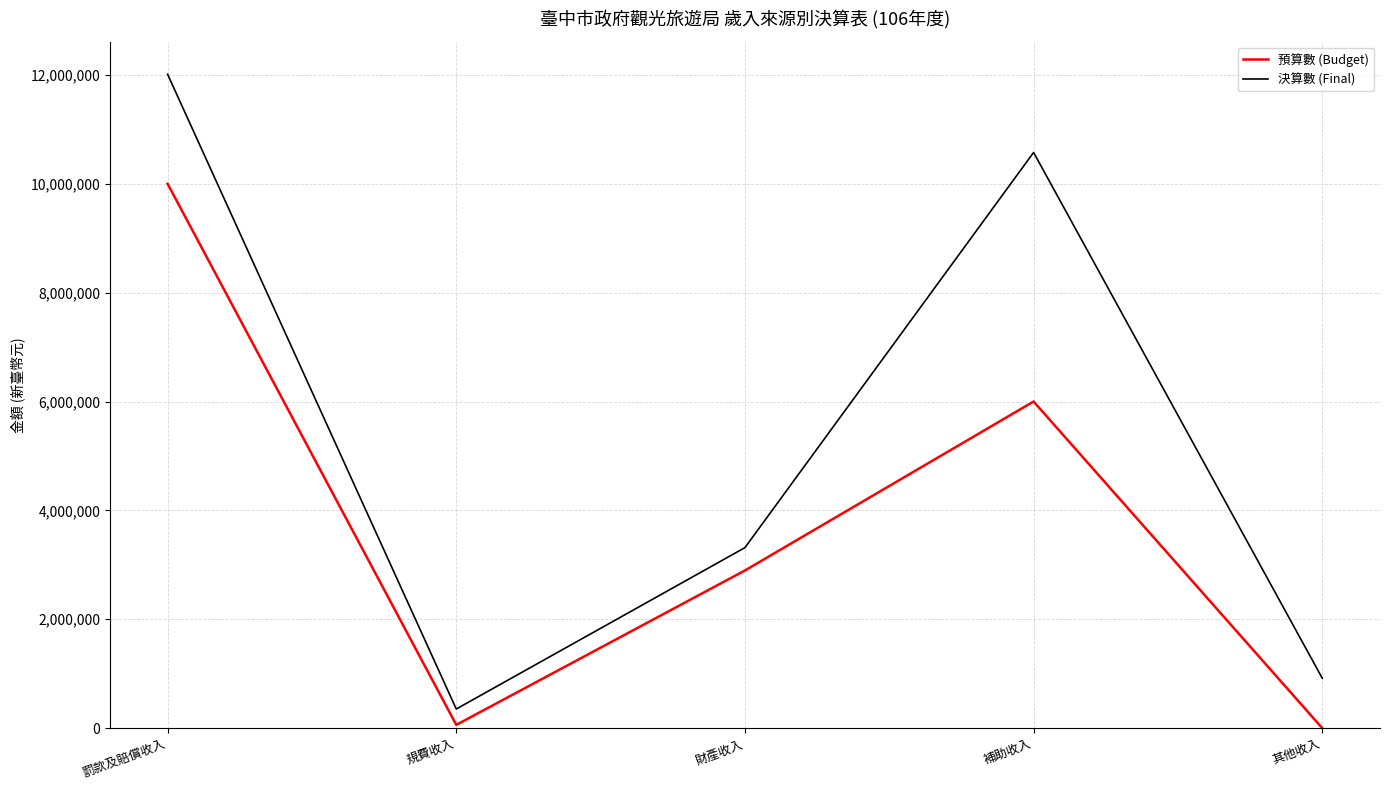

Which category has the highest value in the 決算數 (Final) series?

罰款及賠償收入